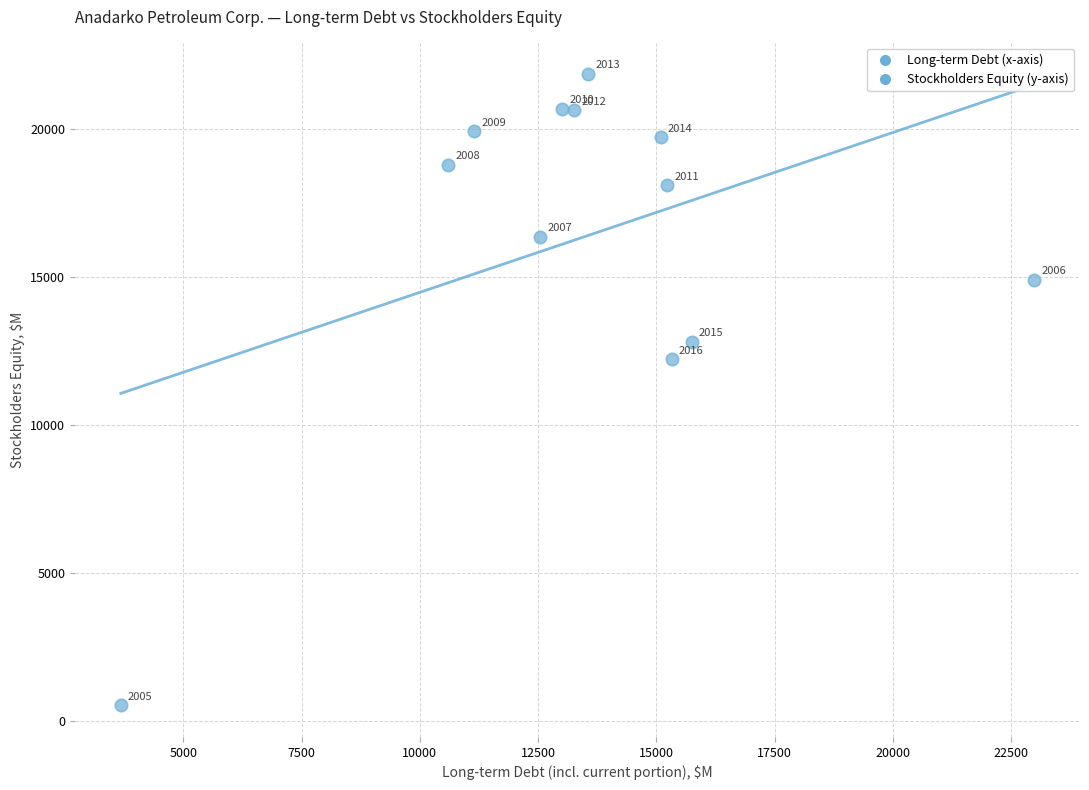

What Y value in the scatter plot is closest to 11192?

12212